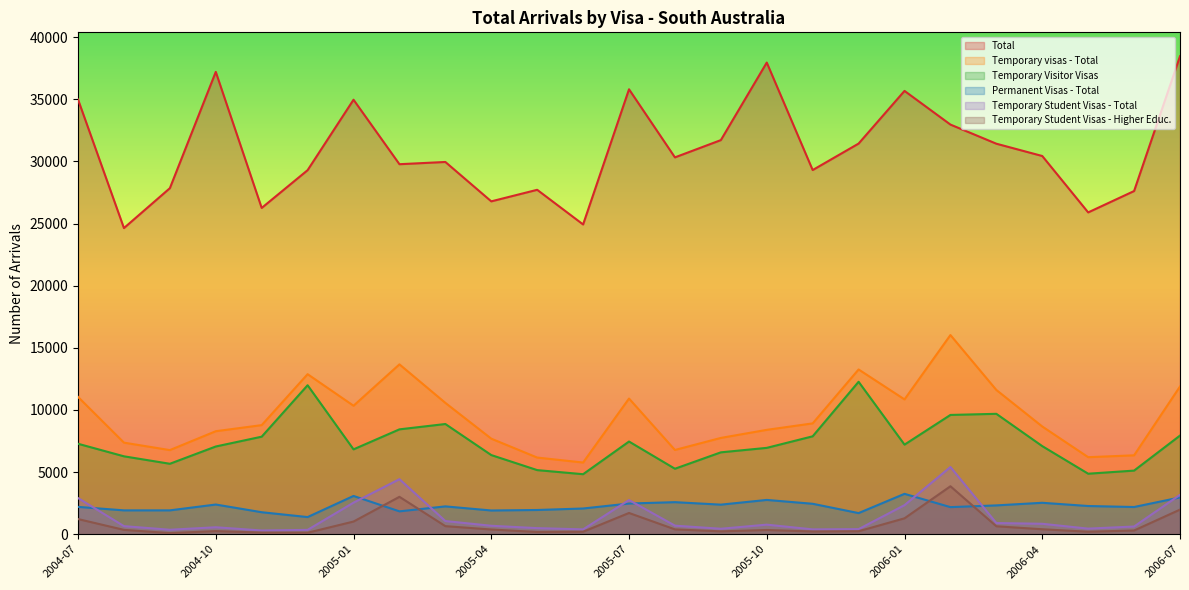

Where does the Temporary visas - Total series first go above 8780?

2004-07